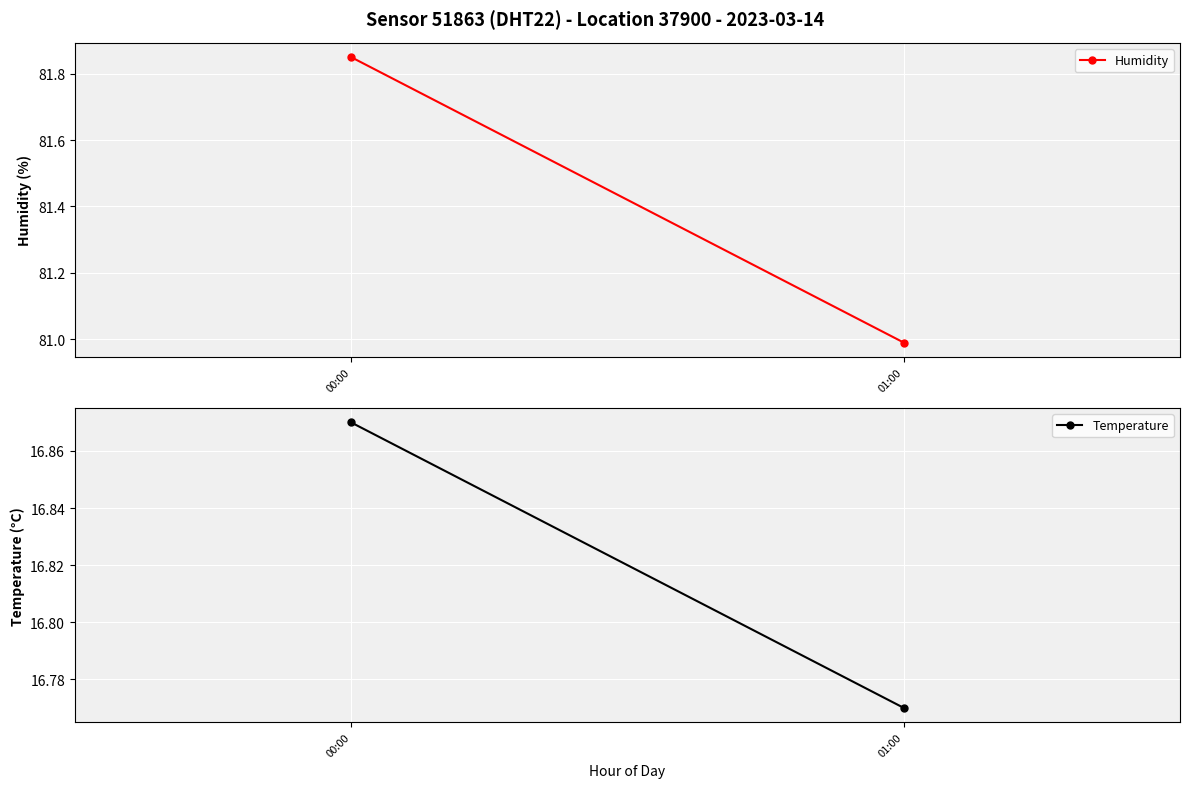

What is the difference between the maximum and minimum values in the Temperature series?

0.1